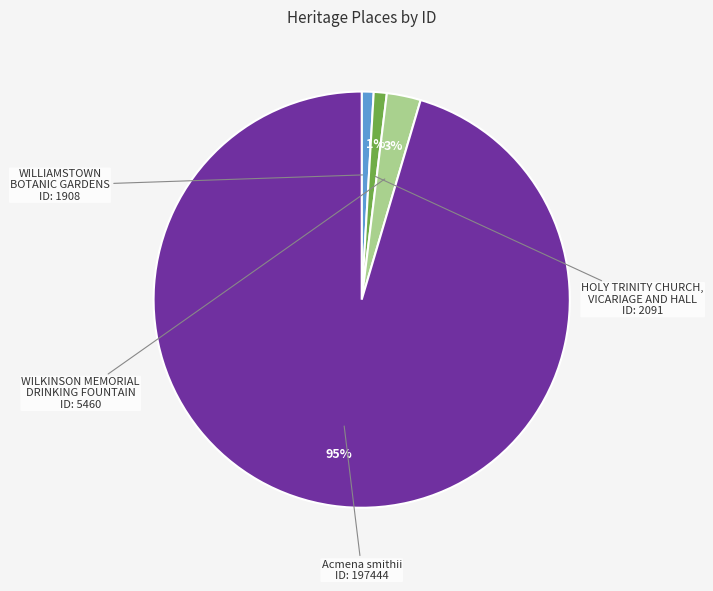

To the nearest percent, what is the average slice percentage?

25%